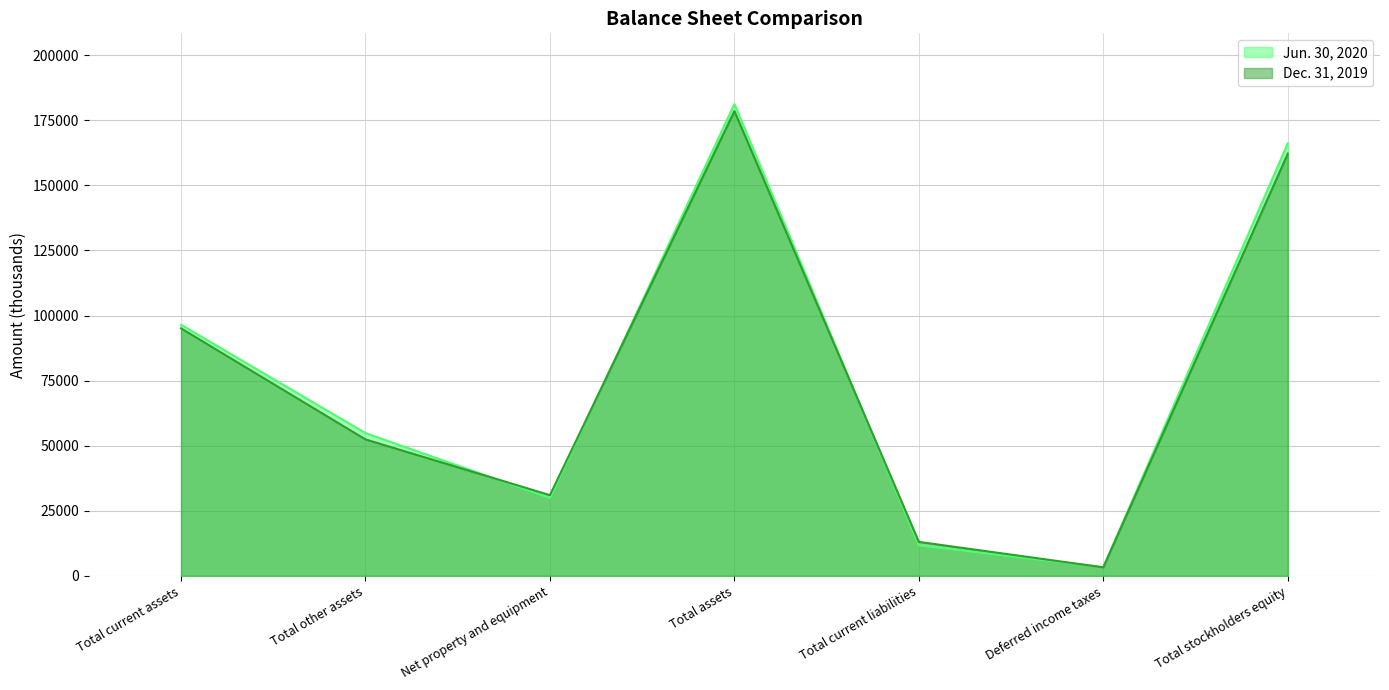

Rank the series by their maximum value, from highest to lowest.

Jun. 30, 2020, Dec. 31, 2019